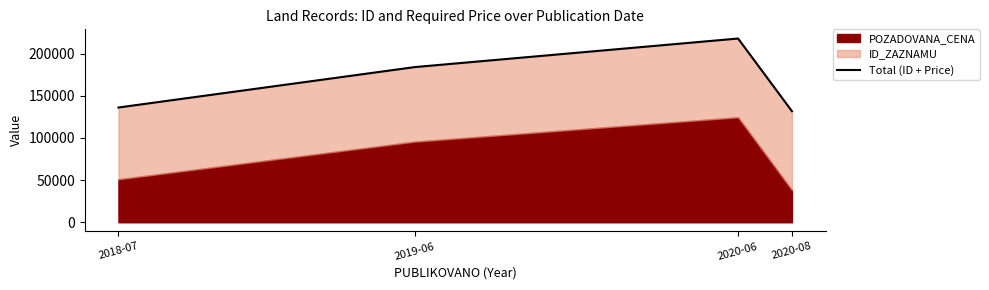

What is the label of the 3rd point from the right?

2019-06